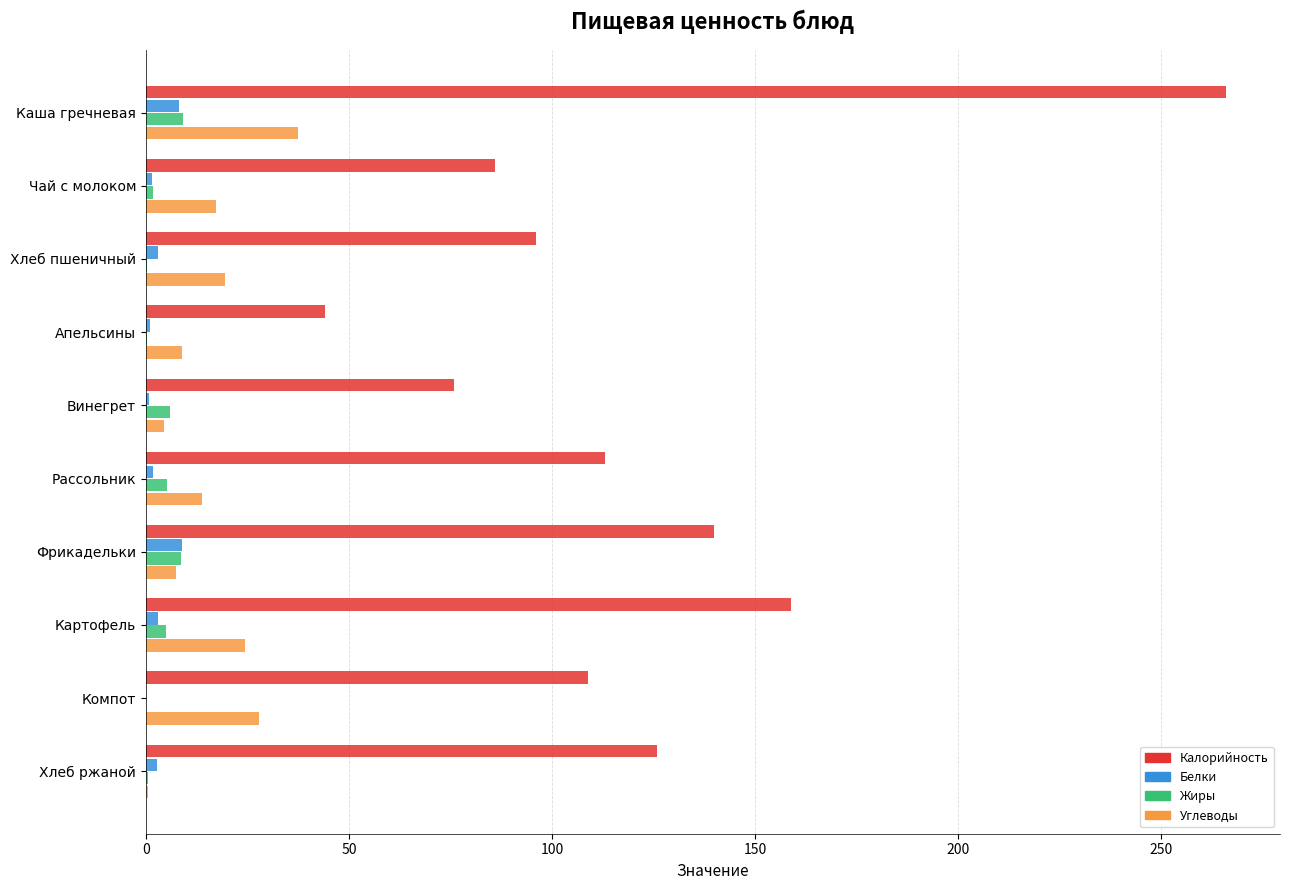

What is the greatest value displayed?

266.0